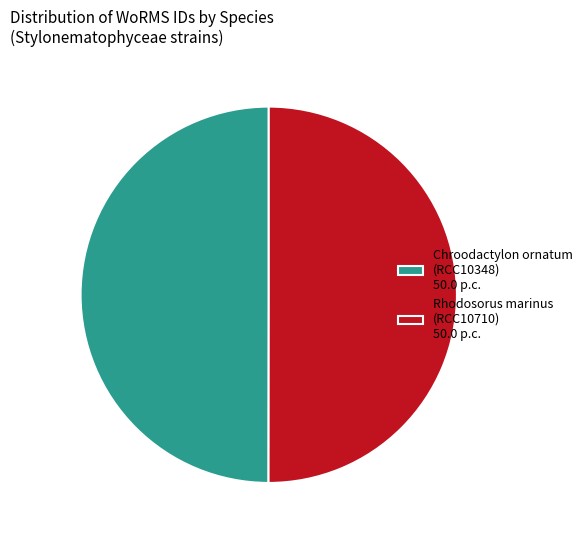

Do Chroodactylon ornatum (RCC10348) 50.0 p.c. and Rhodosorus marinus (RCC10710) 50.0 p.c. together represent more than half of the pie?

Yes